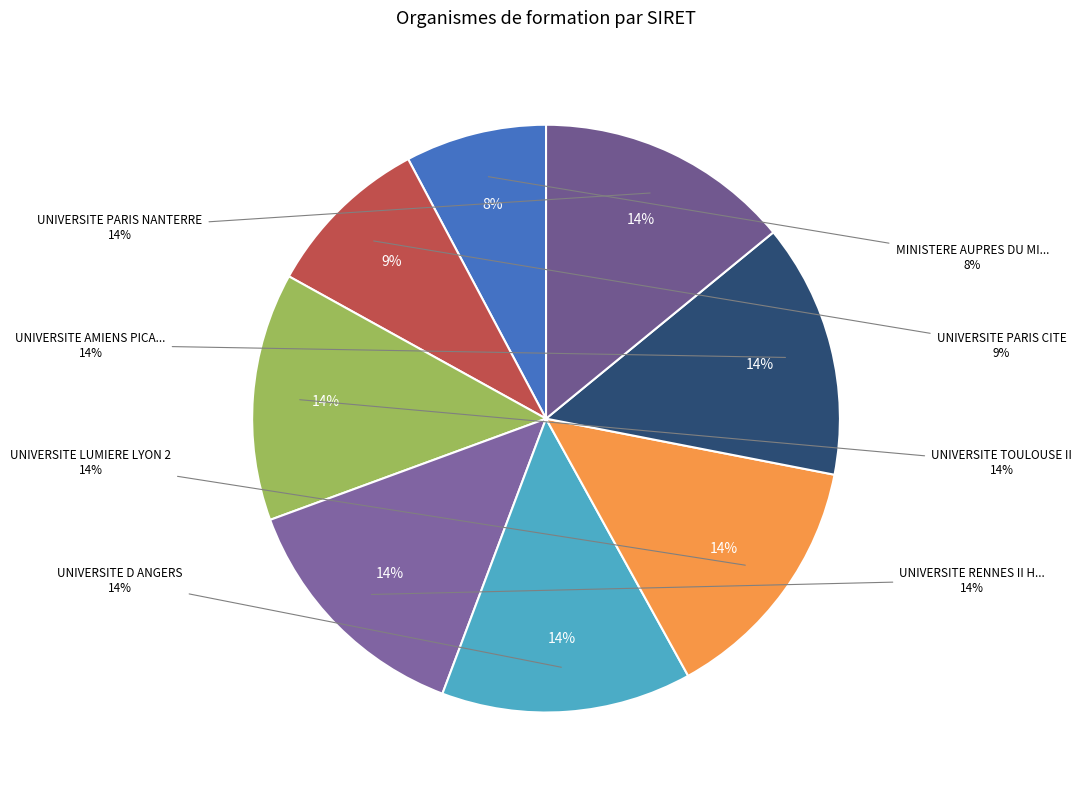

Does UNIVERSITE D ANGERS account for over 50% of the chart?

No